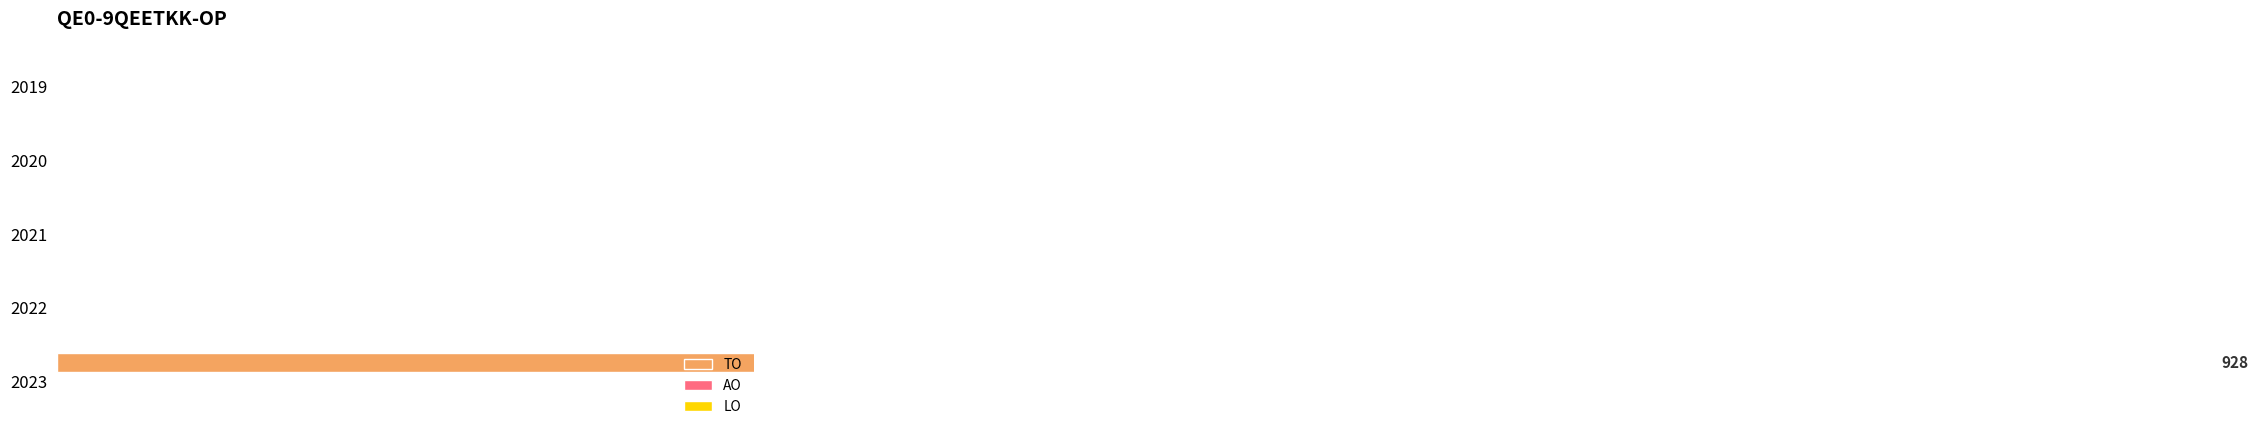

The value of AO at 200 is 0.1. True or false?

False